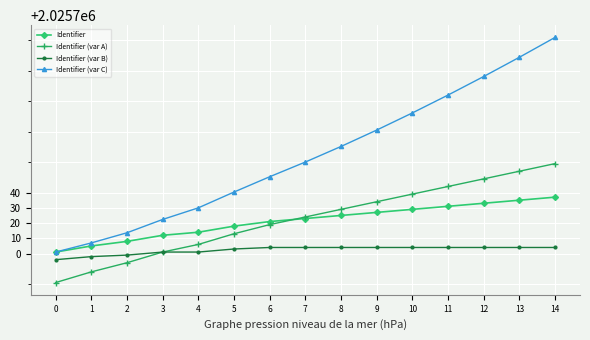

What is the sum of the Identifier values at 11 and 13?

4051466.0